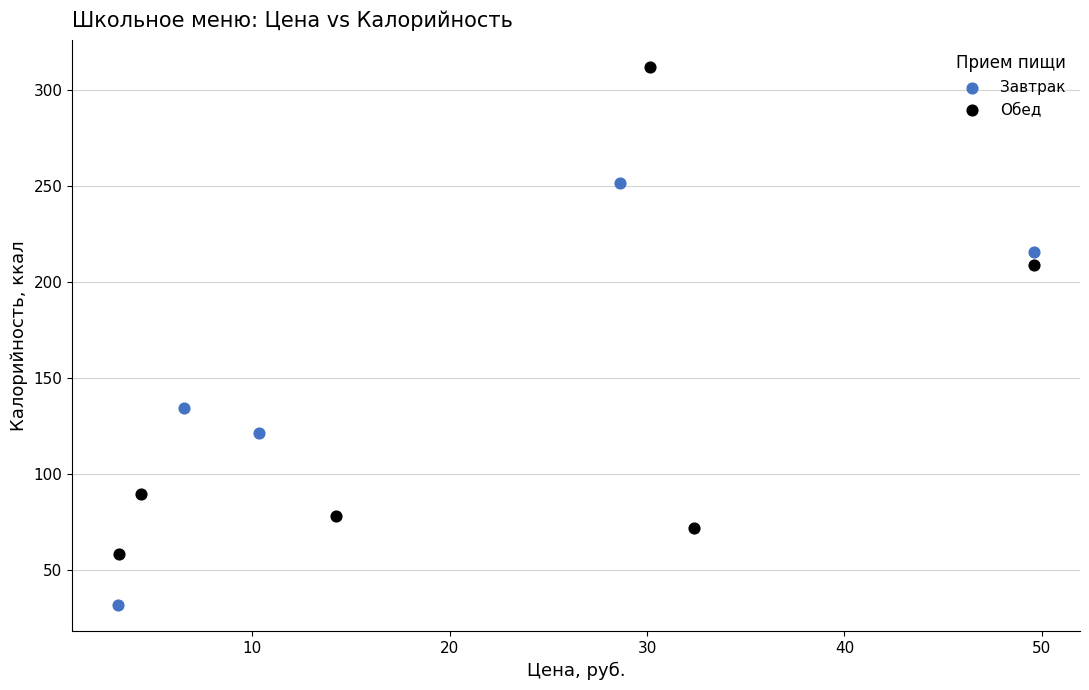

Which series contains the highest Y value?

Обед